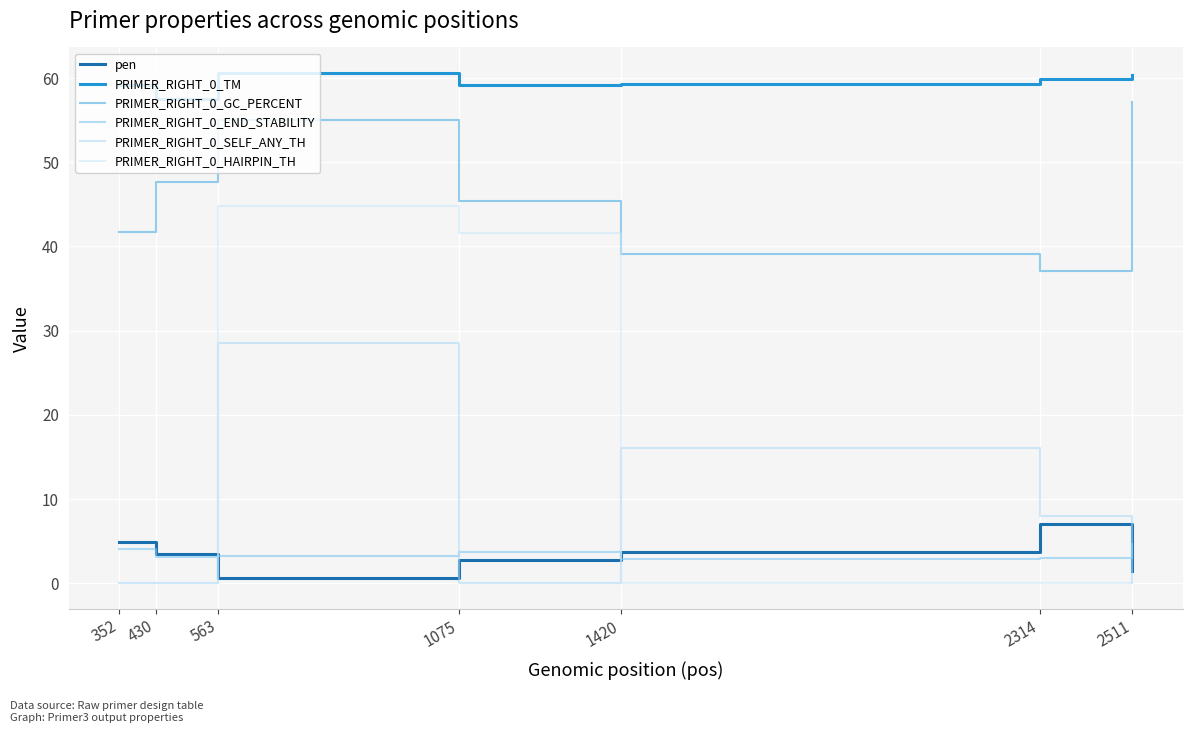

Between 563 and 1075, which series saw the biggest shift?

PRIMER_RIGHT_0_SELF_ANY_TH